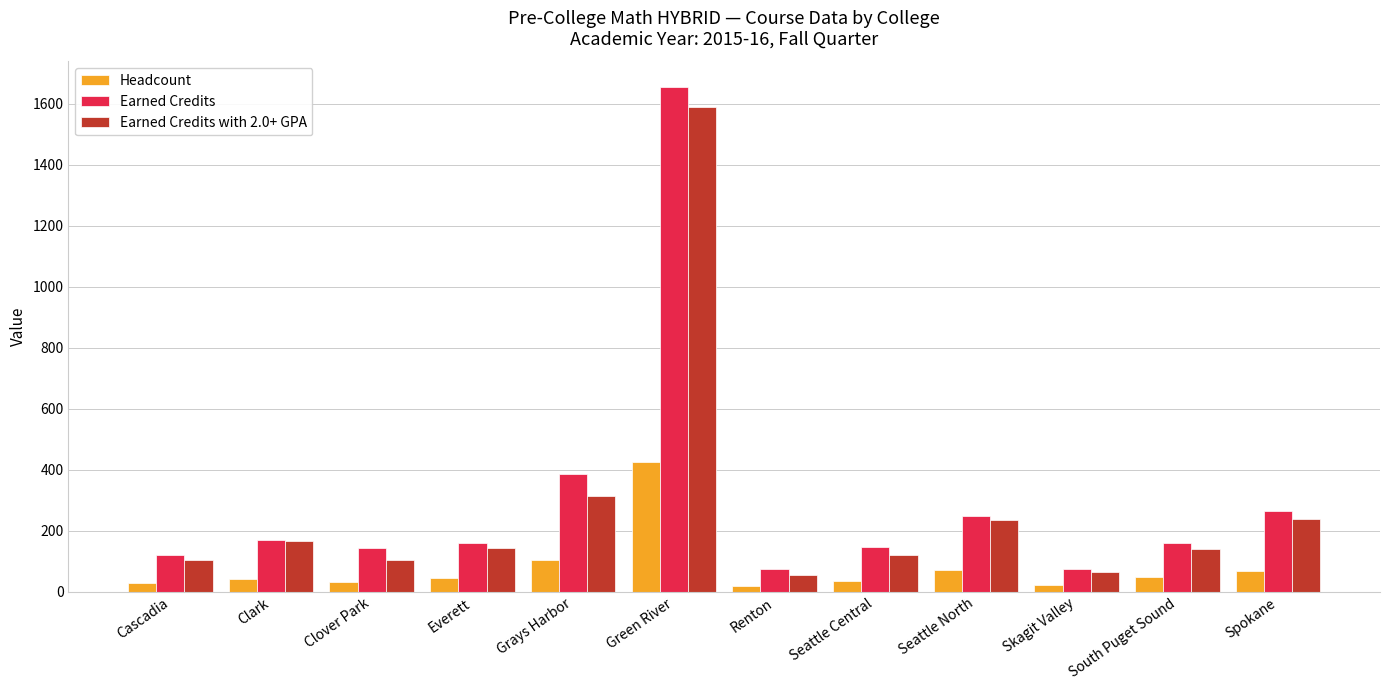

What is the maximum value for Earned Credits?

1655